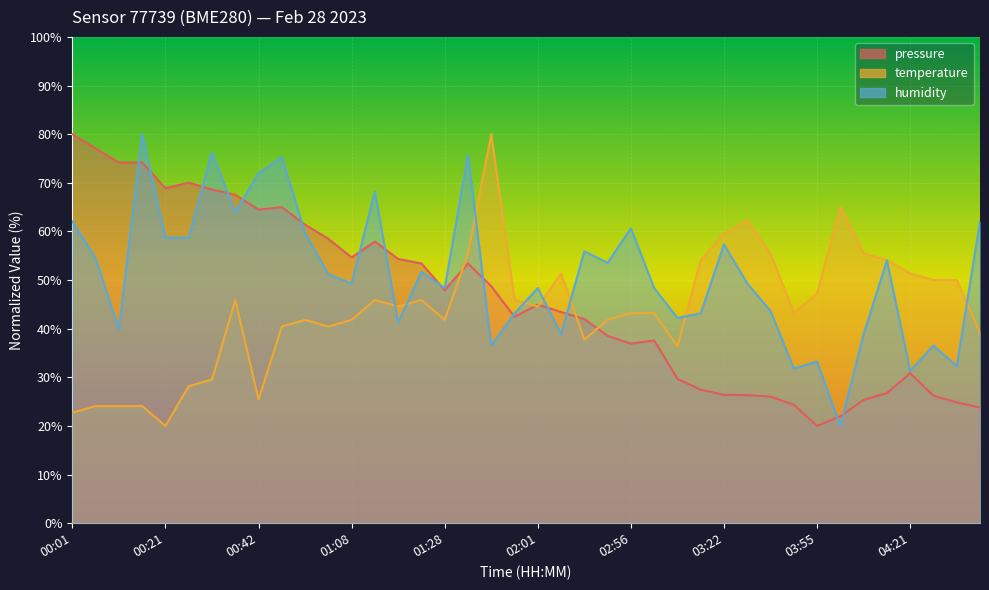

Which series ends up on top after the final intersection of temperature and humidity?

humidity